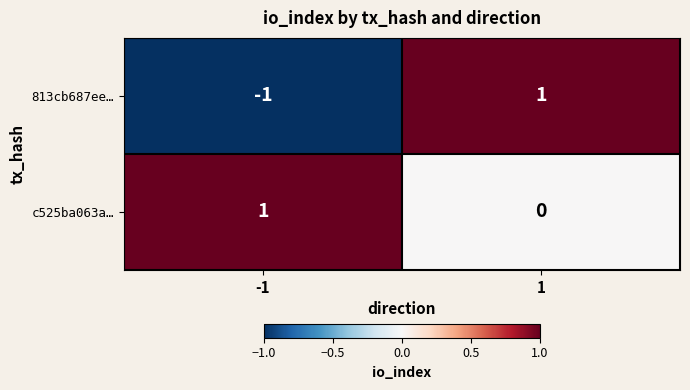

At which category is the sum across all series the highest?

1